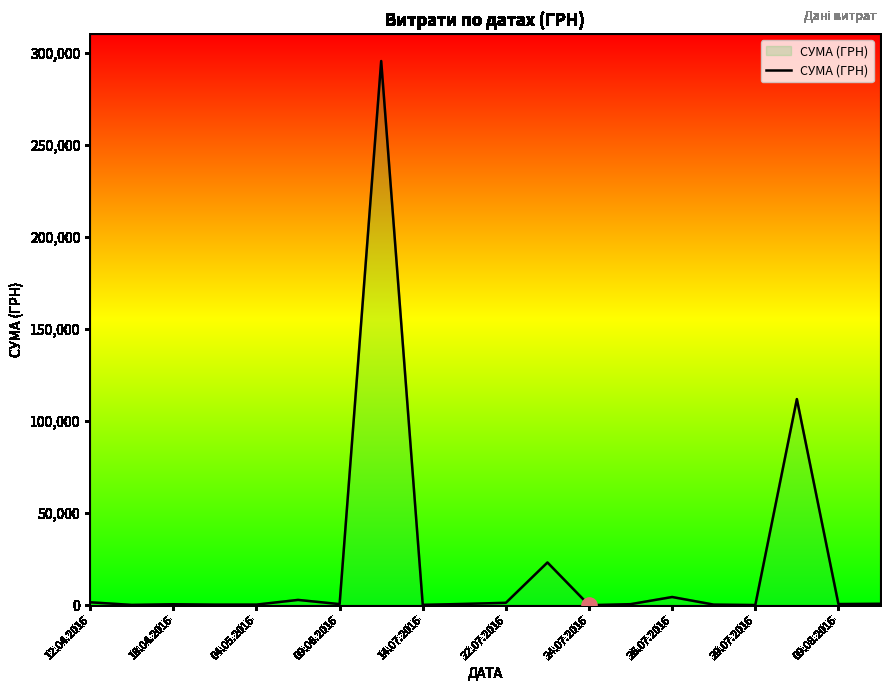

What is the maximum value shown in the chart?

295638.6